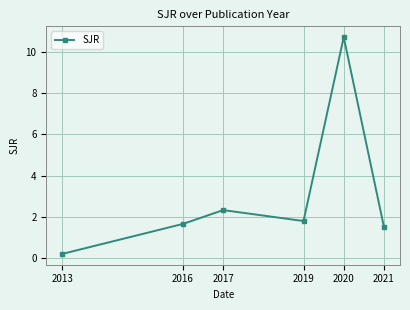

Approximately how many times larger is the value at 2019 compared to 2020?

0.2